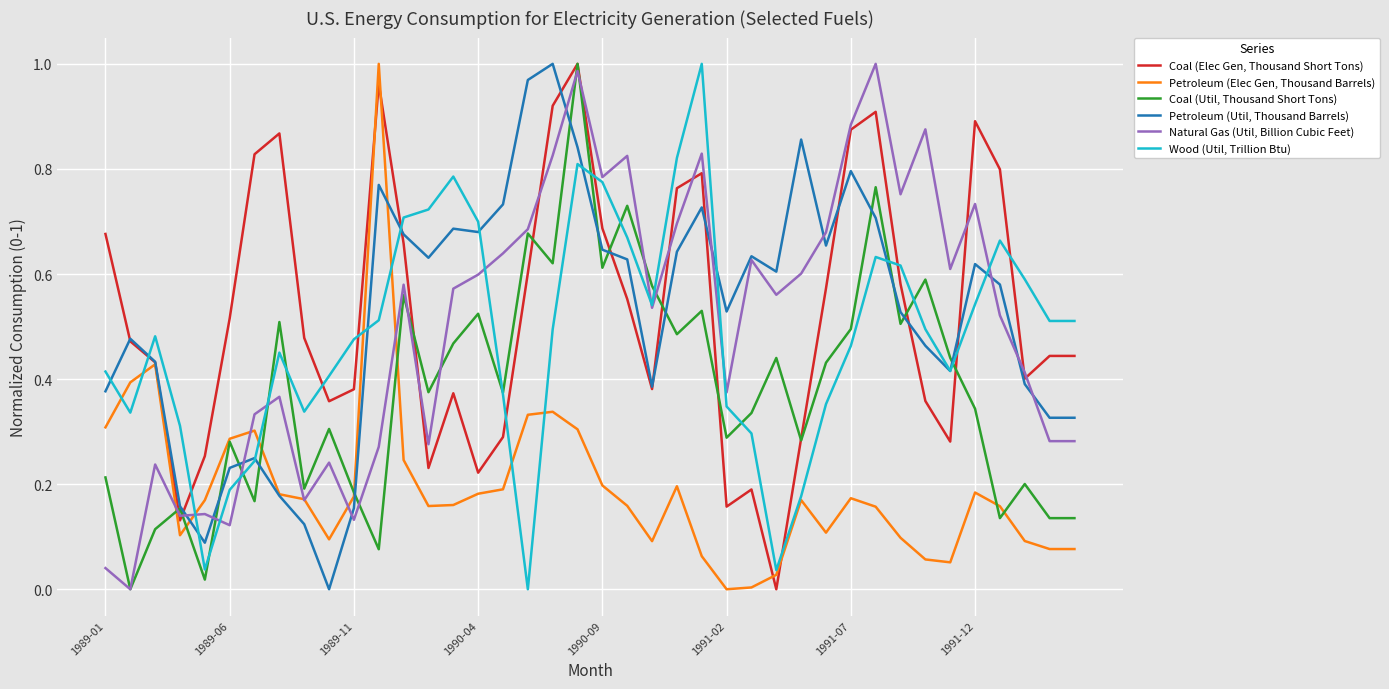

Which series ends up on top after the final intersection of Wood (Util, Trillion Btu) and Coal (Elec Gen, Thousand Short Tons)?

Wood (Util, Trillion Btu)